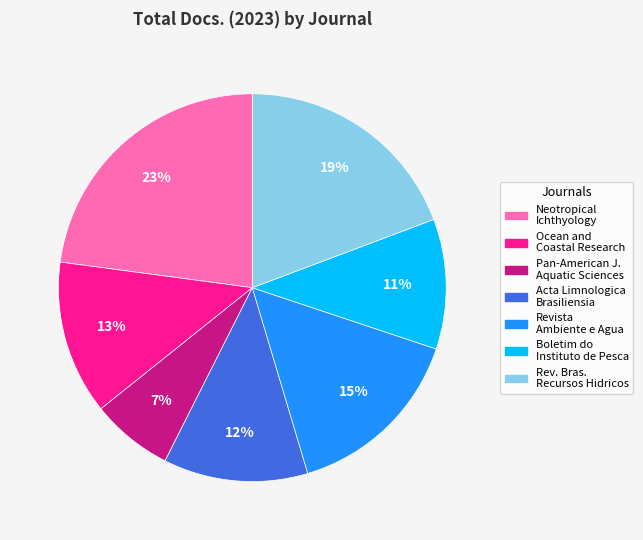

Is there any slice that represents more than half of the pie?

No